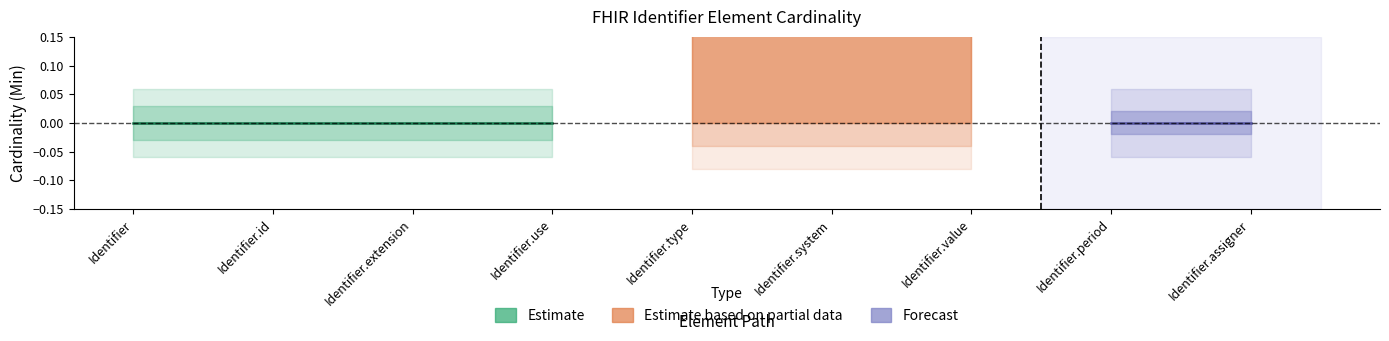

What is the spread (max minus min) of values at Identifier.type?

1